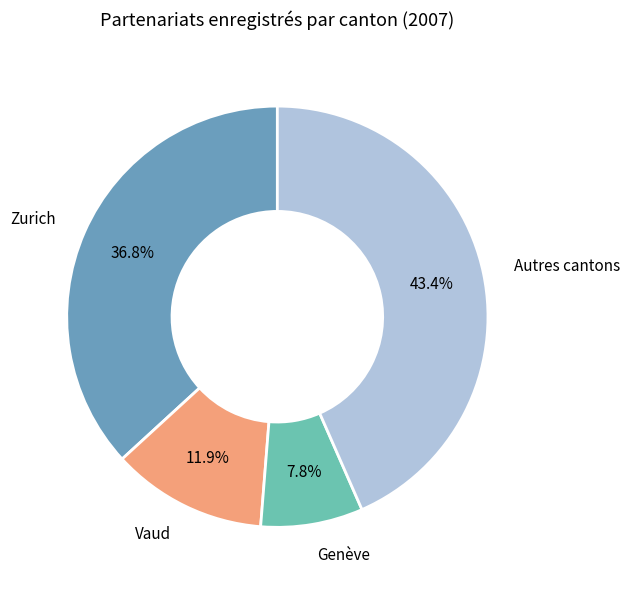

Is there a majority slice in this chart?

No